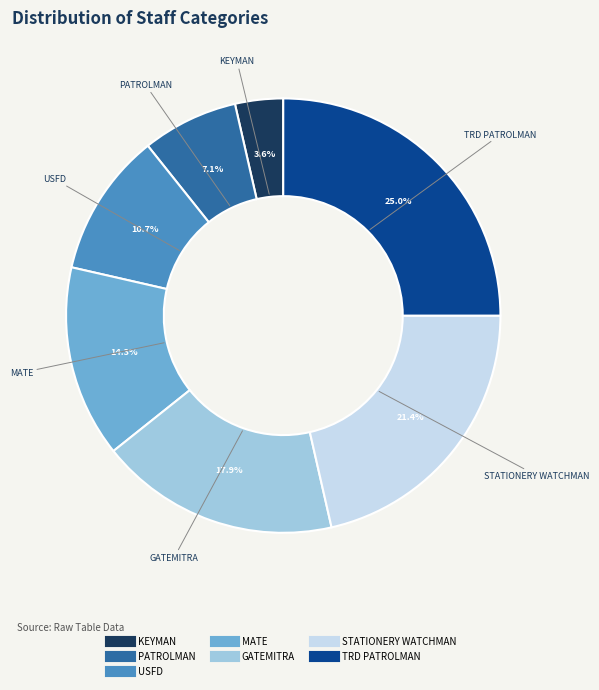

To the nearest percent, what is the combined percentage of MATE and USFD?

25%